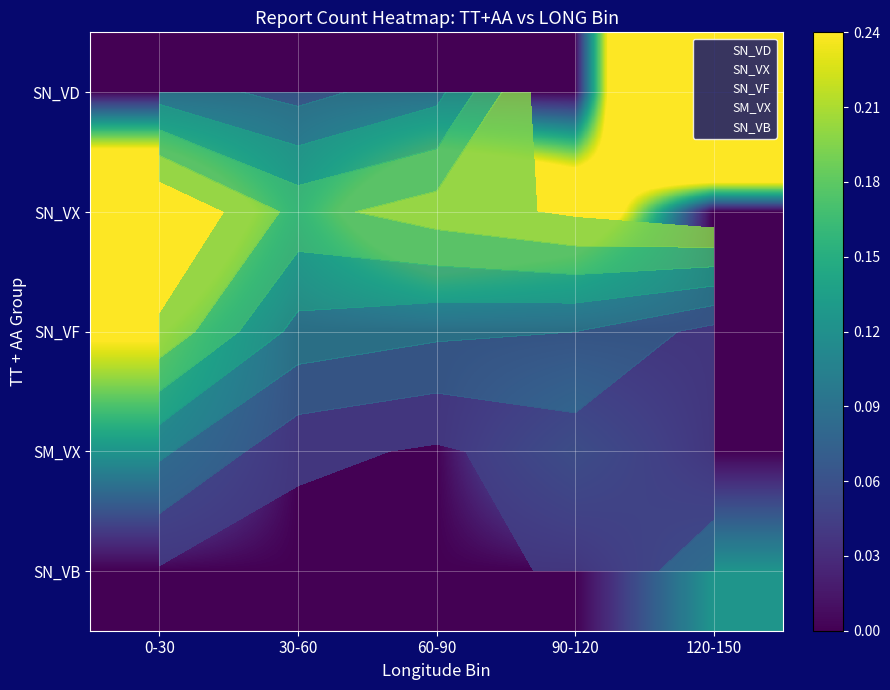

Between 30-60 and 0-30, which is larger?

30-60